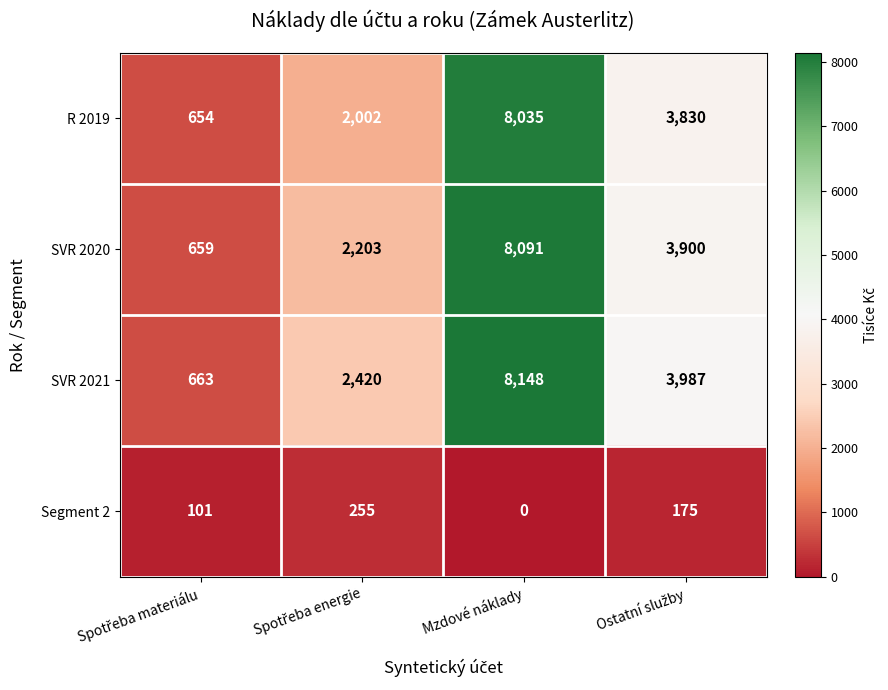

What is the sum of all SVR 2021 values?

15218